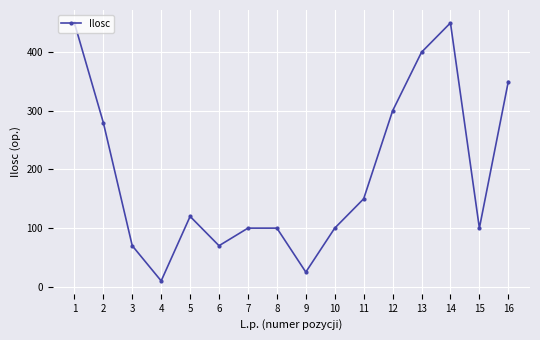

What is the ratio of the value at 2 to the value at 7?

2.8